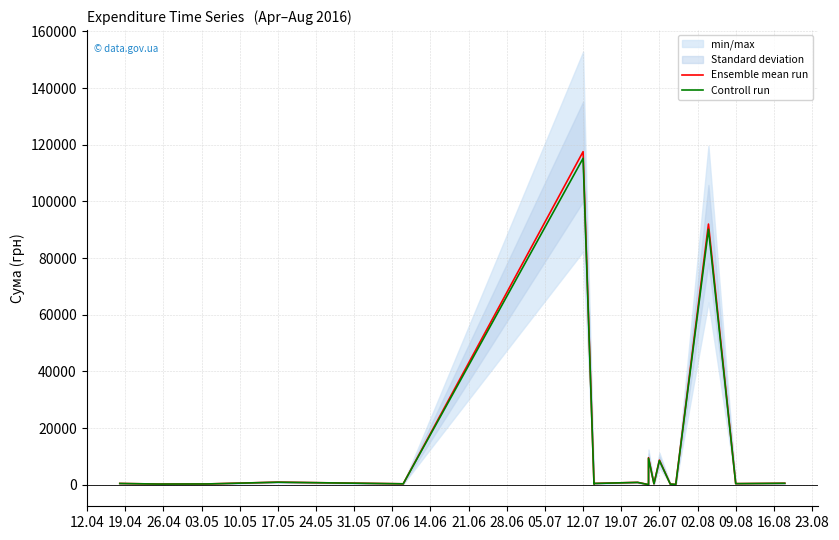

Which series has the largest total across all categories?

Ensemble mean run